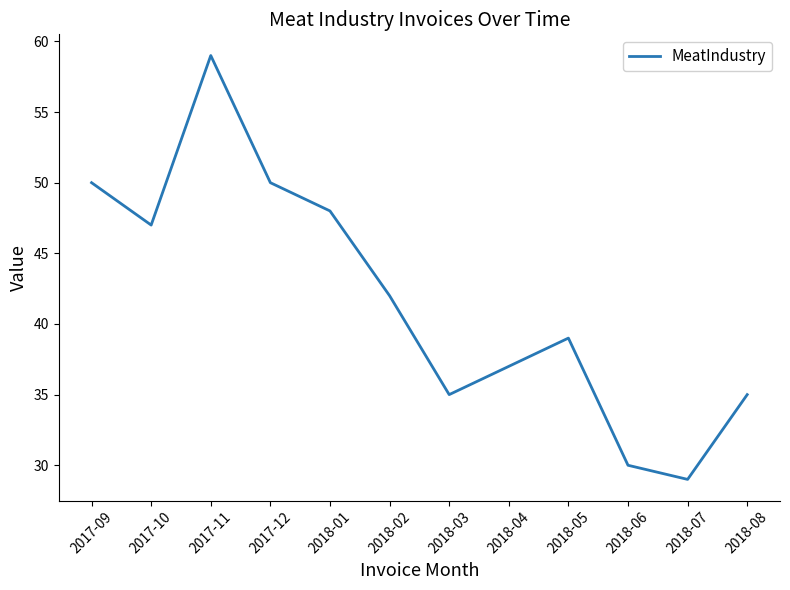

Reading left to right, extract all data points from this chart.

2017-09=50	2017-10=47	2017-11=59	2017-12=50	2018-01=48	2018-02=42	2018-03=35	2018-04=37	2018-05=39	2018-06=30	2018-07=29	2018-08=35